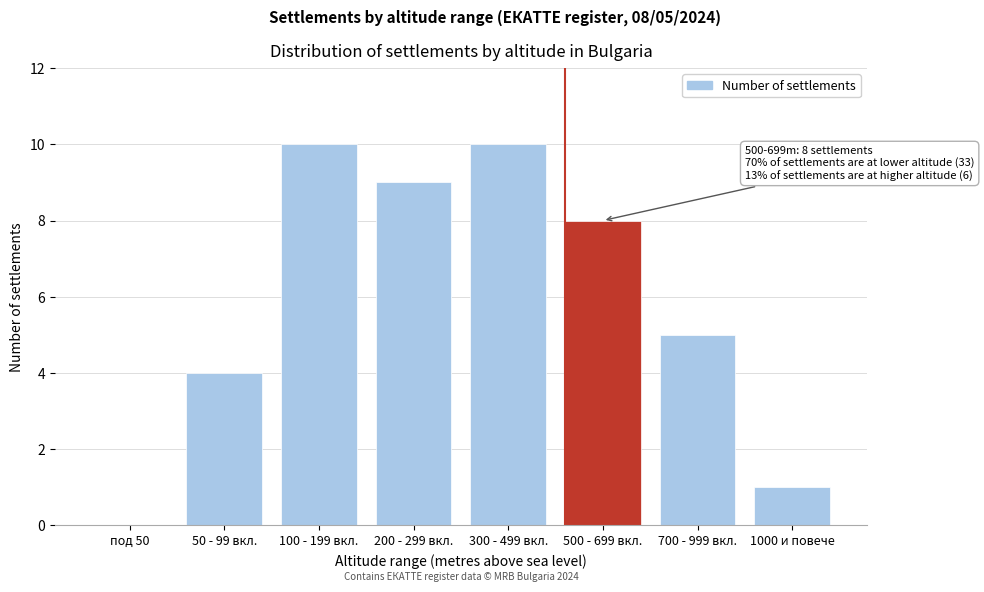

Reading left to right, what are all the values shown in this chart?

под 50=0	50 - 99 вкл.=4	100 - 199 вкл.=10	200 - 299 вкл.=9	300 - 499 вкл.=10	500 - 699 вкл.=8	700 - 999 вкл.=5	1000 и повече=1